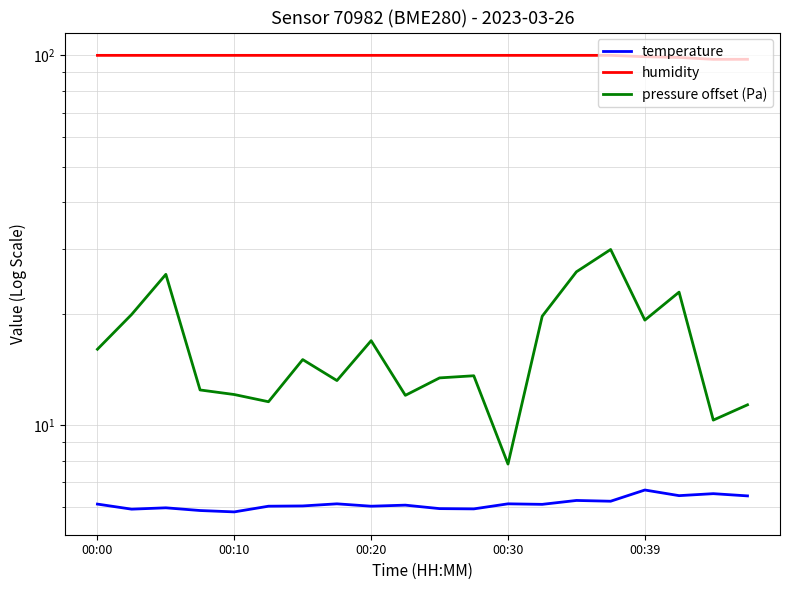

How many interior local valleys does the humidity series have?

1